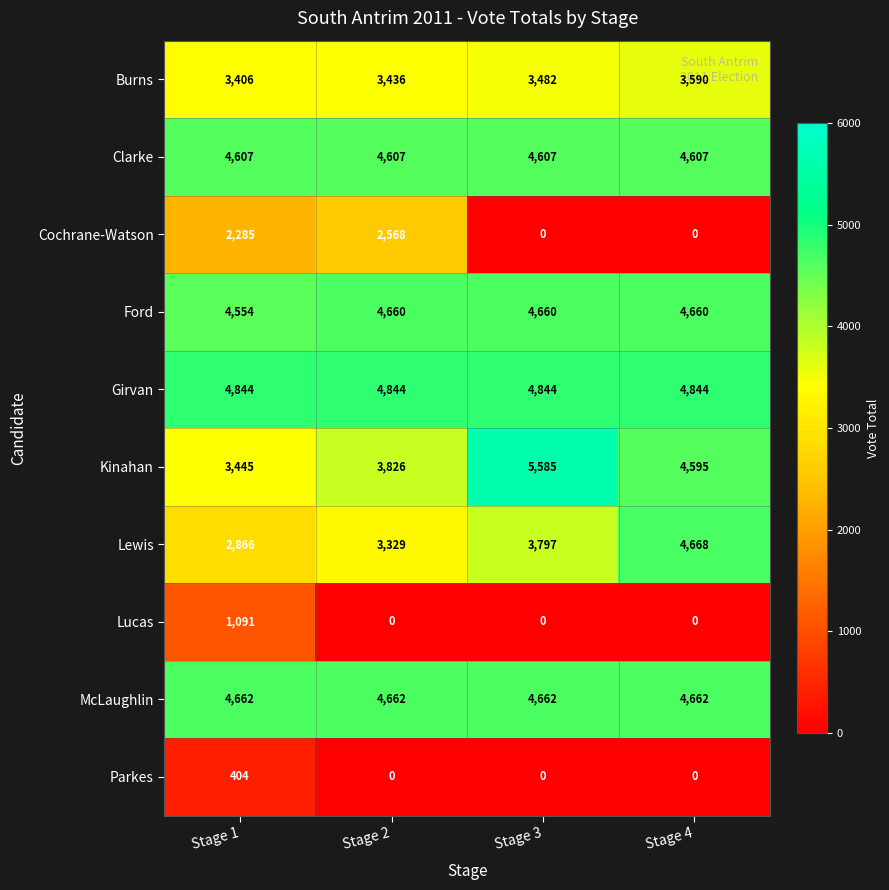

What is the maximum value shown in the chart?

5585